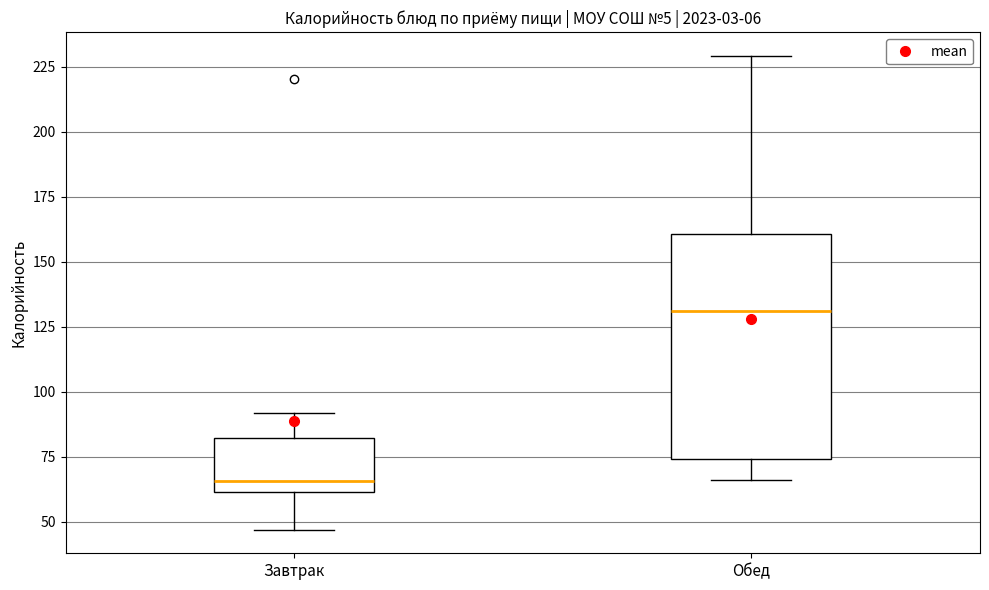

Which box has the highest median line?

Обед